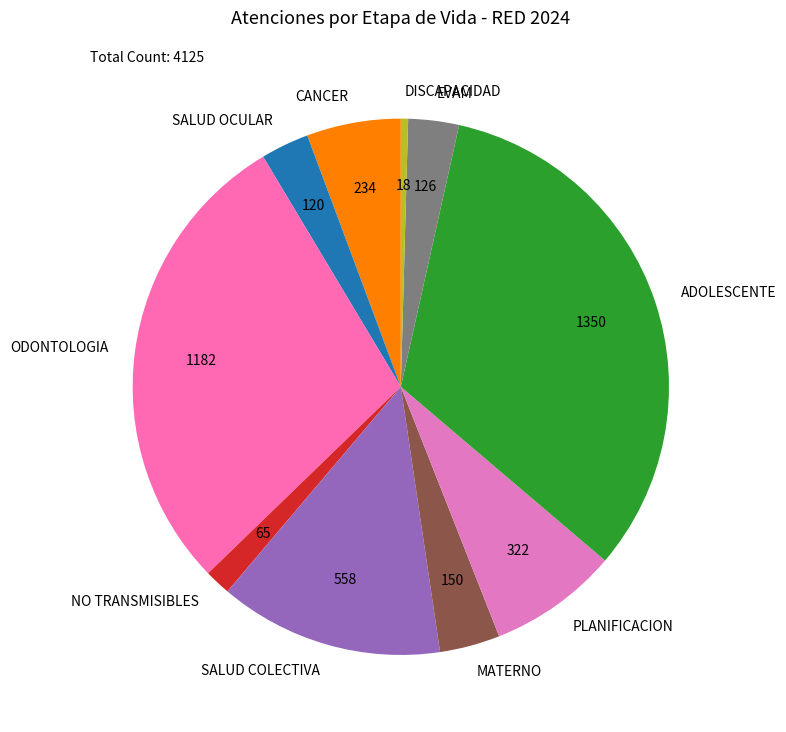

How many segments does this pie chart have?

10